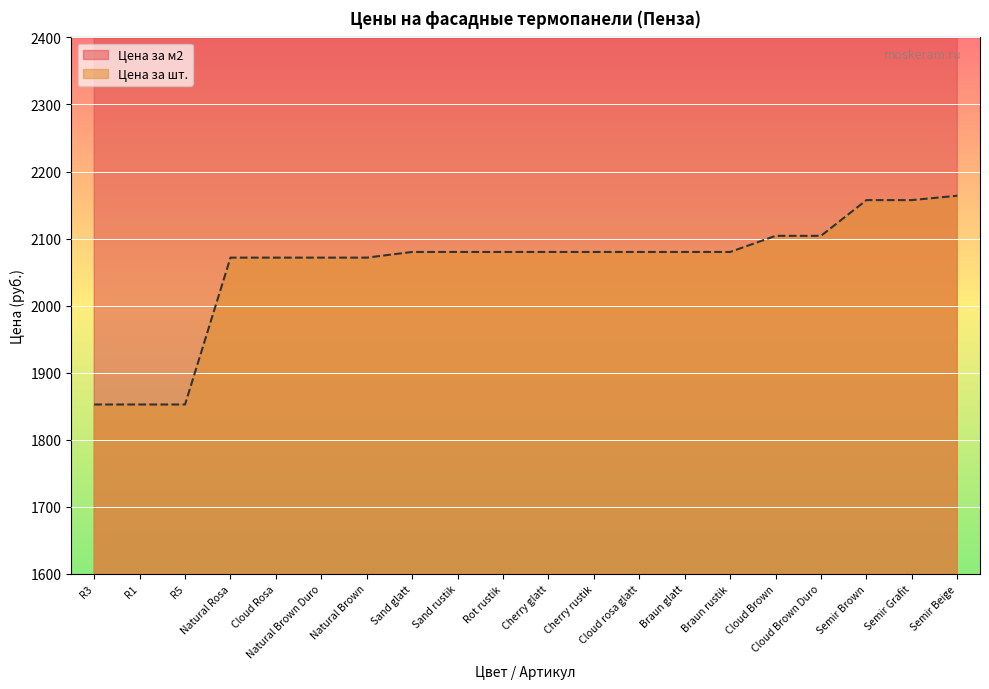

What position from the left is Semir Grafit?

19